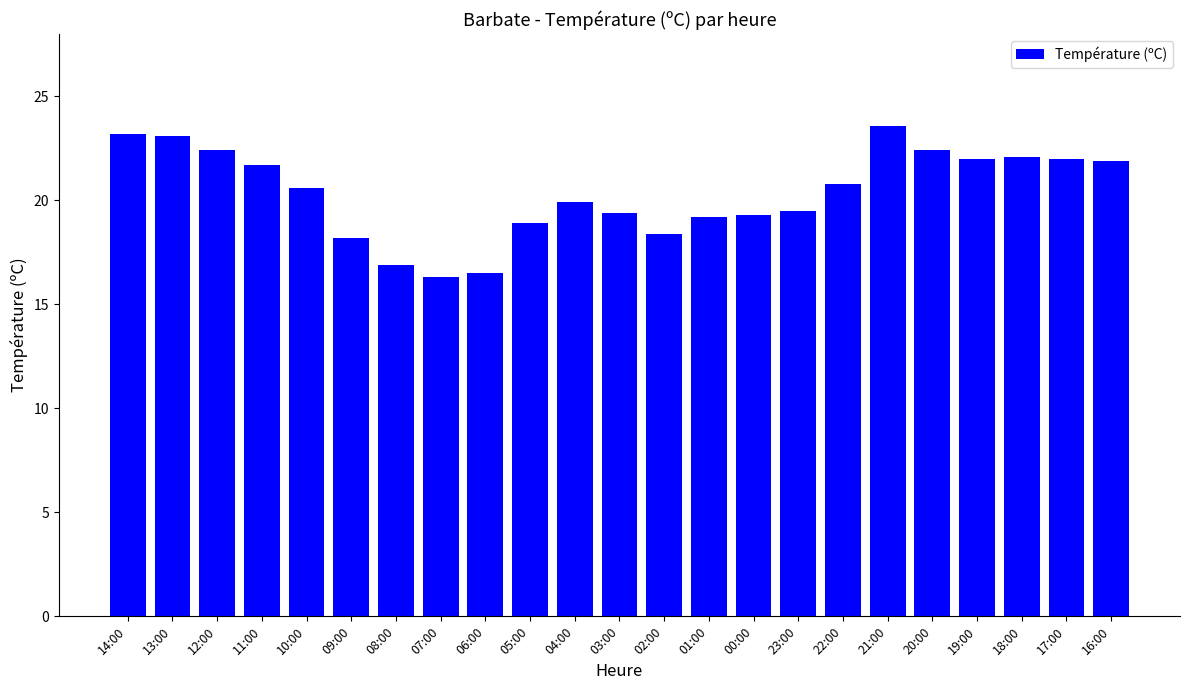

What value does the data have at 01:00?

19.2